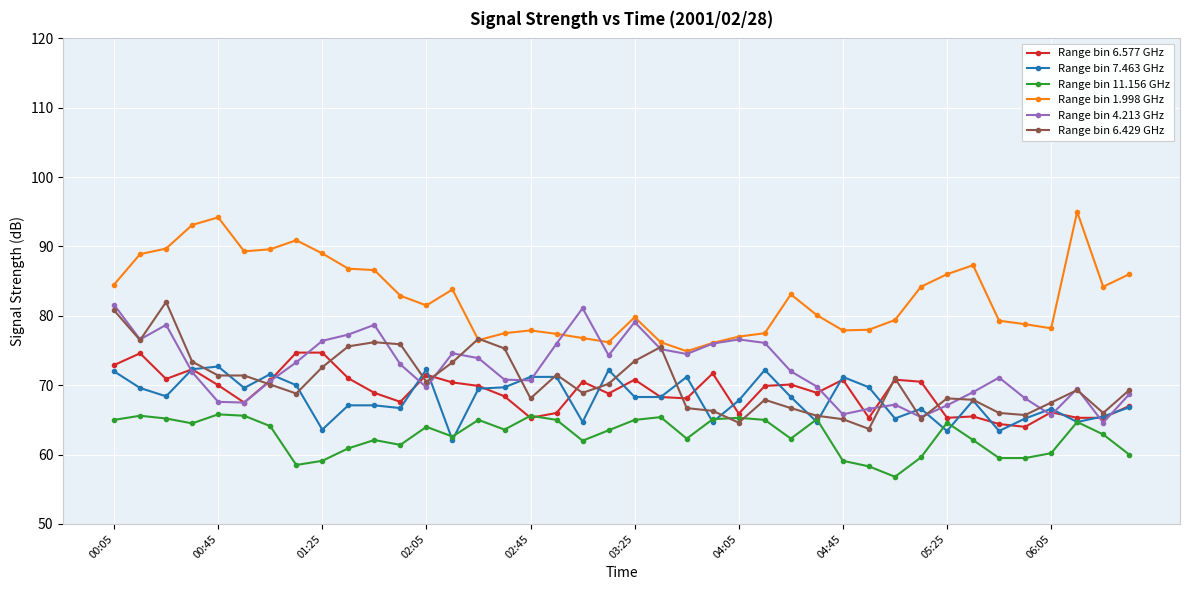

Count the number of categories in the chart.

40